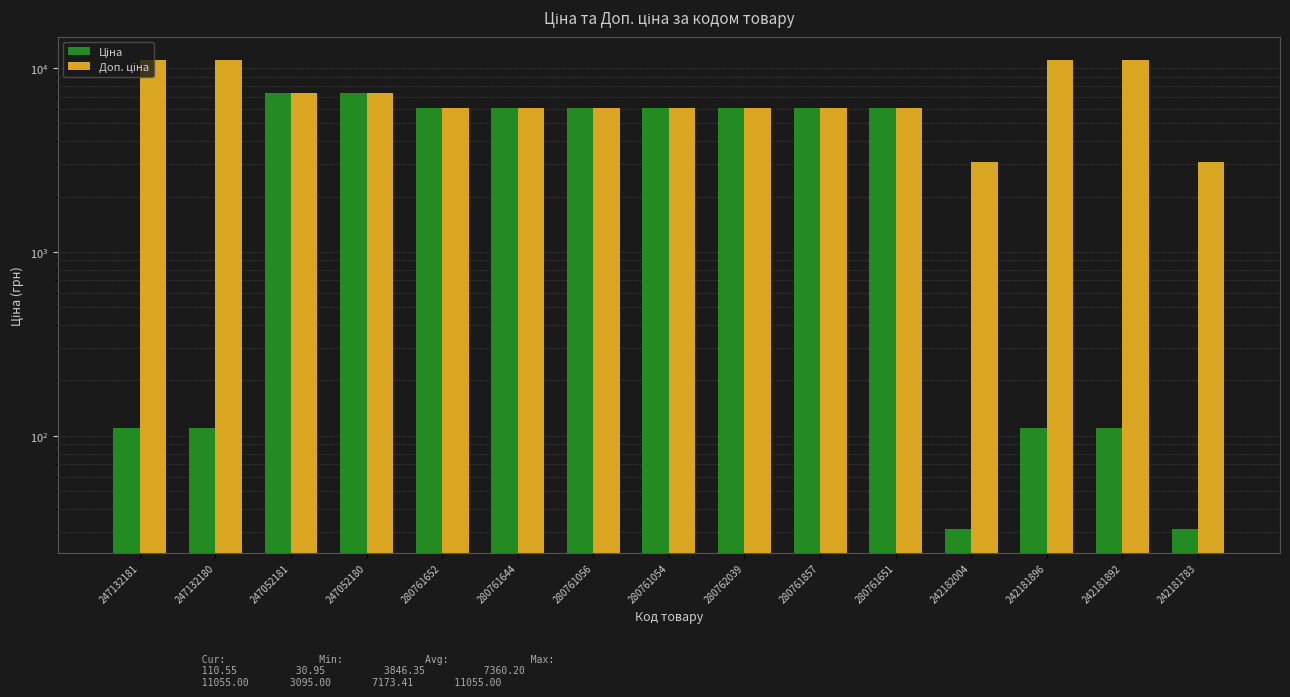

Reading right to left, extract all data points from this chart.

Ціна: 242181783=30.9	242181892=110.5	242181896=110.5	242182004=30.9	280761651=6067.2	280761857=6067.2	280762039=6067.2	280761054=6067.2	280761056=6067.2	280761644=6067.2	280761652=6067.2	247052180=7360.2	247052181=7360.2	247132180=110.5	247132181=110.5
Доп. ціна: 242181783=3095.0	242181892=11055.0	242181896=11055.0	242182004=3095.0	280761651=6067.2	280761857=6067.2	280762039=6067.2	280761054=6067.2	280761056=6067.2	280761644=6067.2	280761652=6067.2	247052180=7360.2	247052181=7360.2	247132180=11055.0	247132181=11055.0